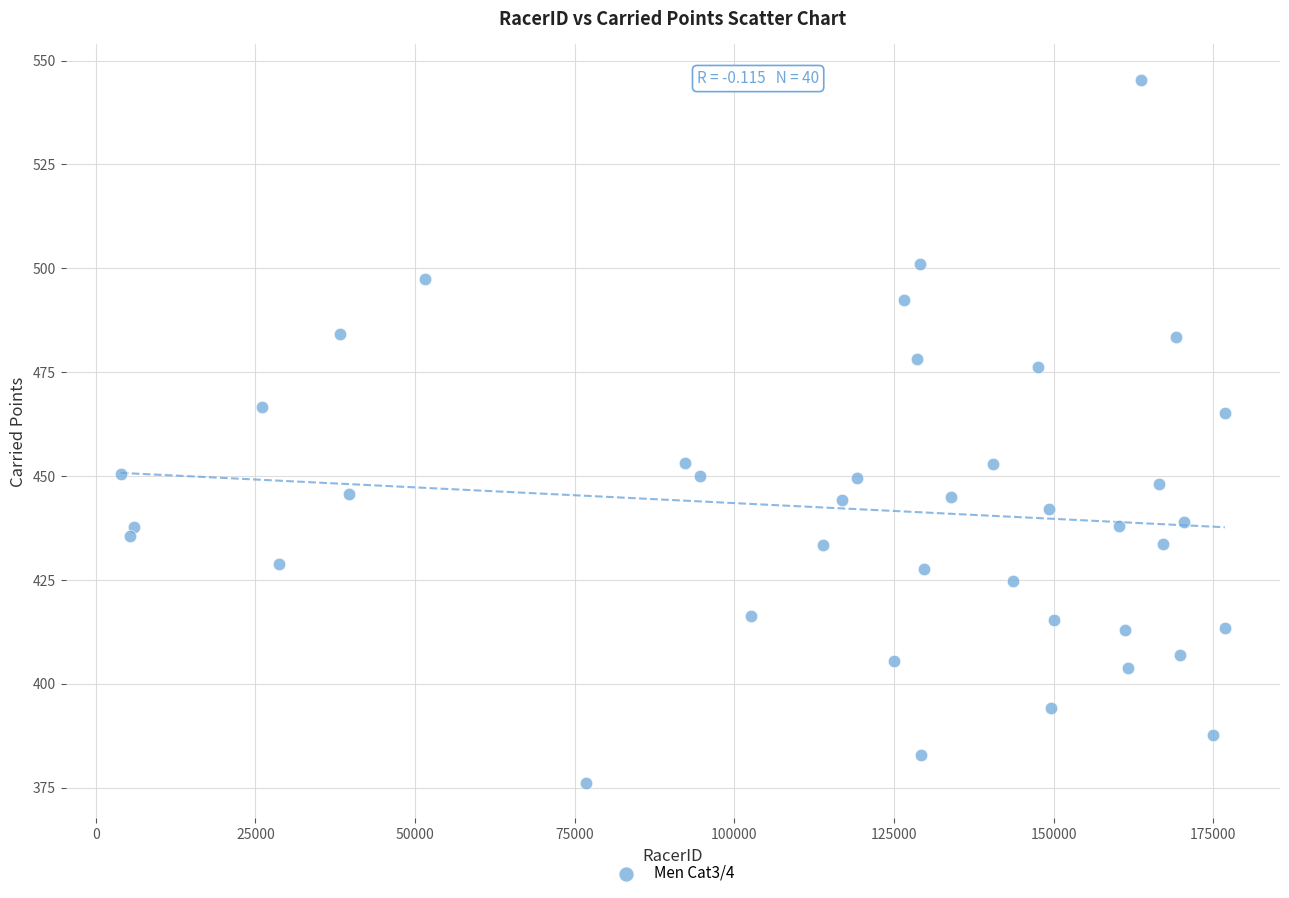

What is the range of X values (max minus min)?

172871.0